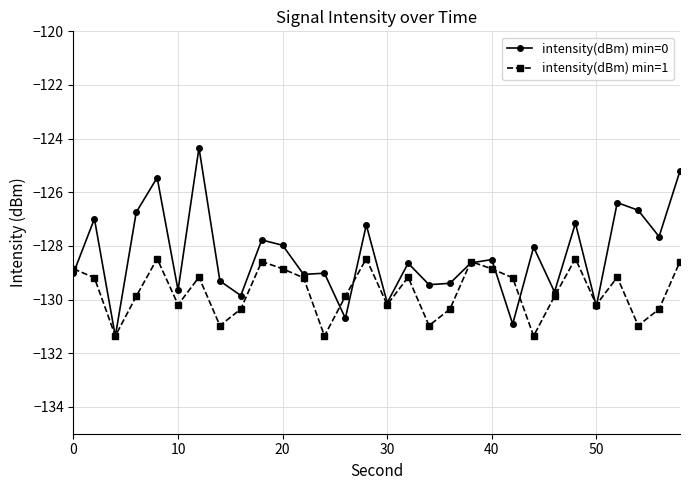

List the series in order of their overall mean, highest first.

intensity(dBm) min=0, intensity(dBm) min=1